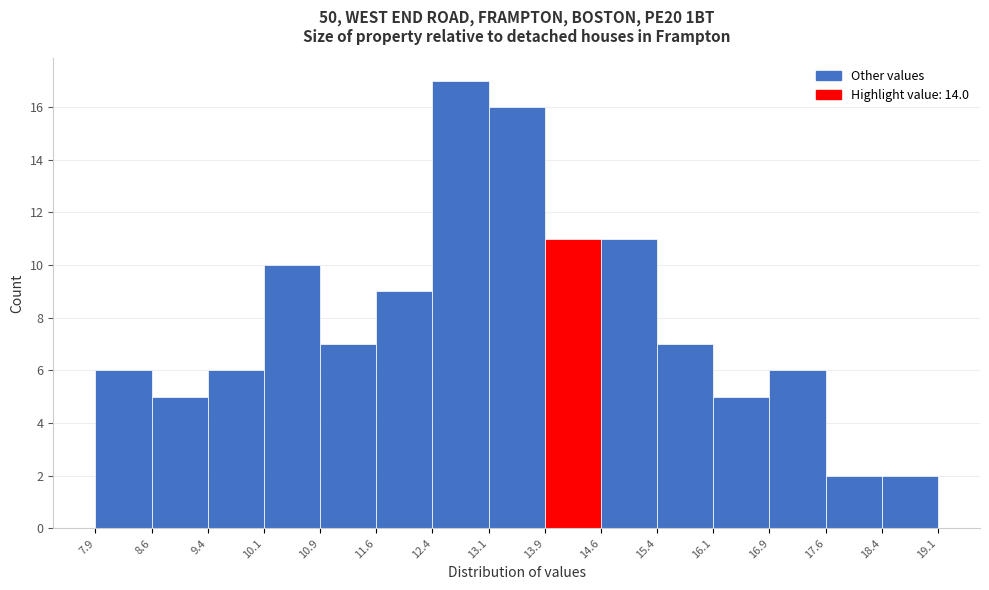

Reading left to right, list every bar in this chart as the range it spans on the x-axis followed by its height. The values are not printed on the chart, so give them approximately, as read against the axis.

7.9 to 8.6: 6
8.6 to 9.4: 5
9.4 to 10.1: 6
10.1 to 10.9: 10
10.9 to 11.6: 7
11.6 to 12.4: 9
12.4 to 13.1: 17
13.1 to 13.9: 16
13.9 to 14.6: 11
14.6 to 15.4: 11
15.4 to 16.1: 7
16.1 to 16.9: 5
16.9 to 17.6: 6
17.6 to 18.4: 2
18.4 to 19.1: 2